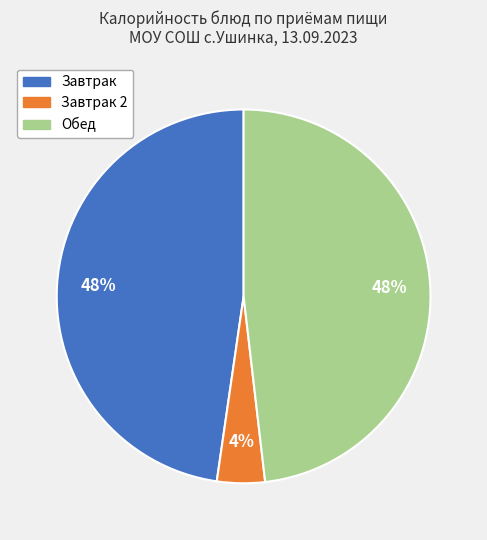

Count the number of slices in the pie.

3